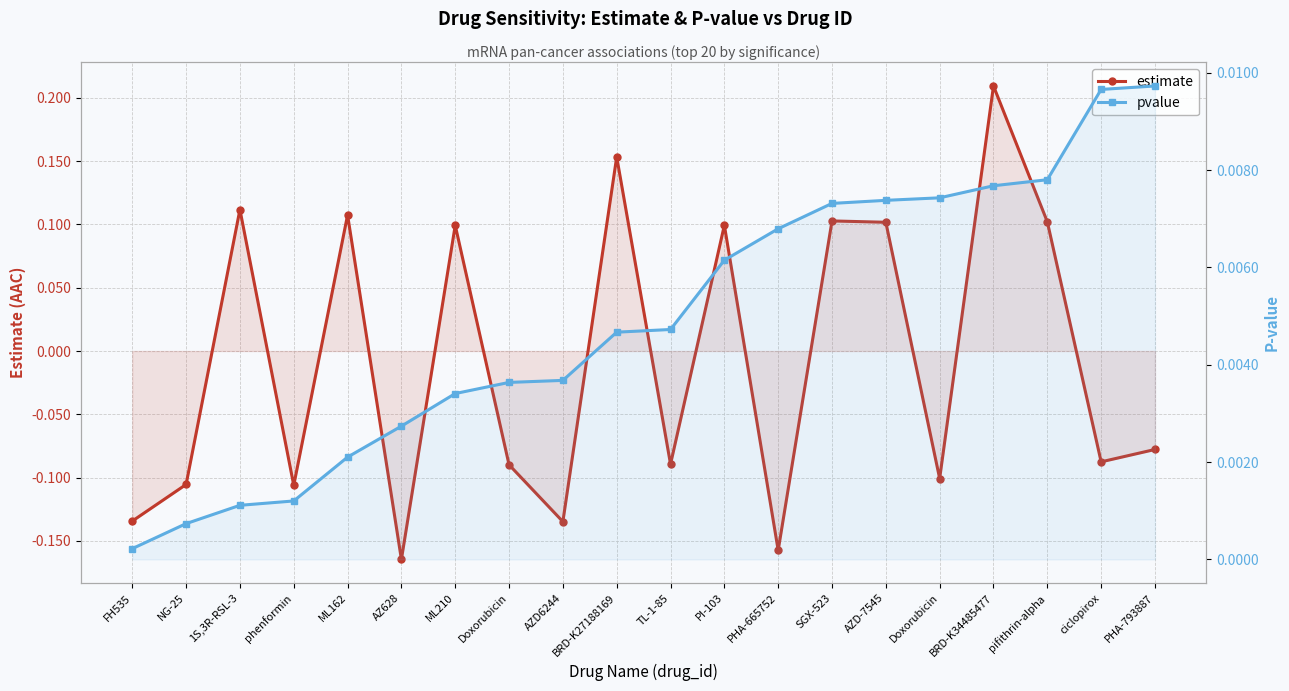

What is the spread (max minus min) of values at AZ628?

0.2